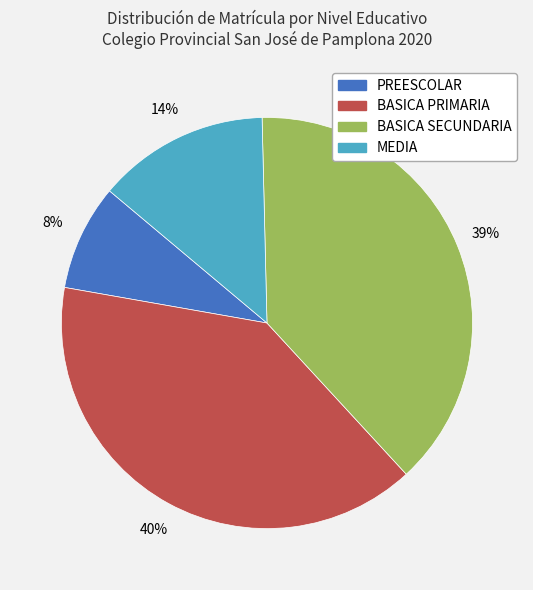

To the nearest percent, what is the average slice percentage?

25%